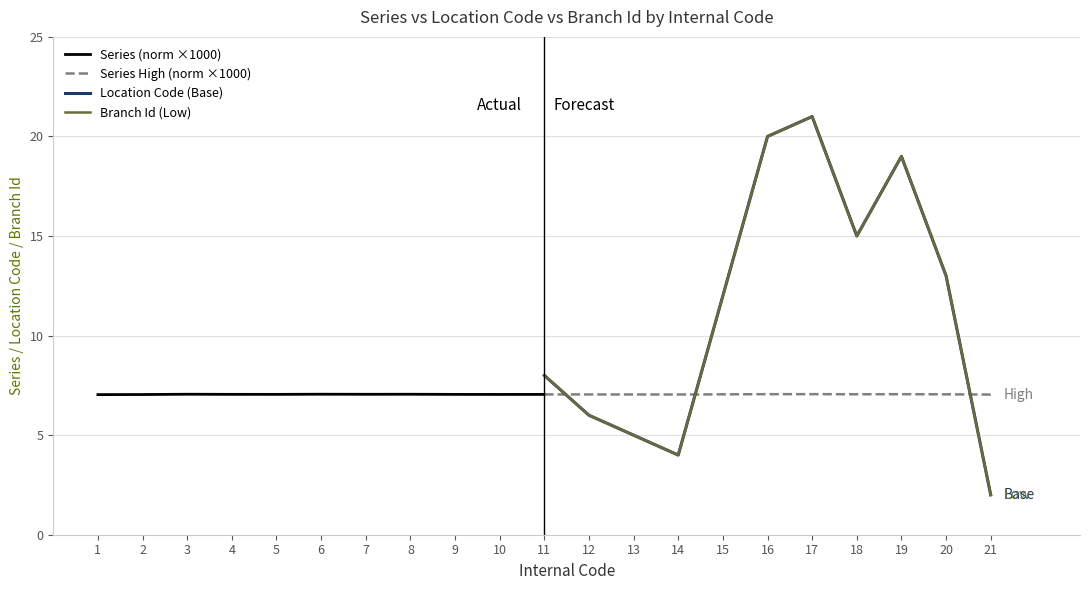

The Series High (norm ×1000) series shows 7.1 at 19. True or false?

True